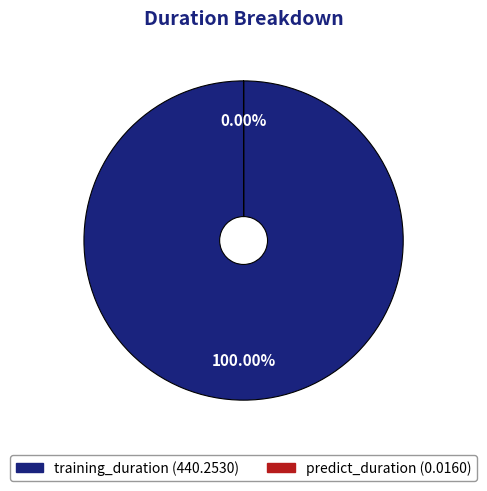

The predict_duration slice represents 0% of the pie. True or false?

True